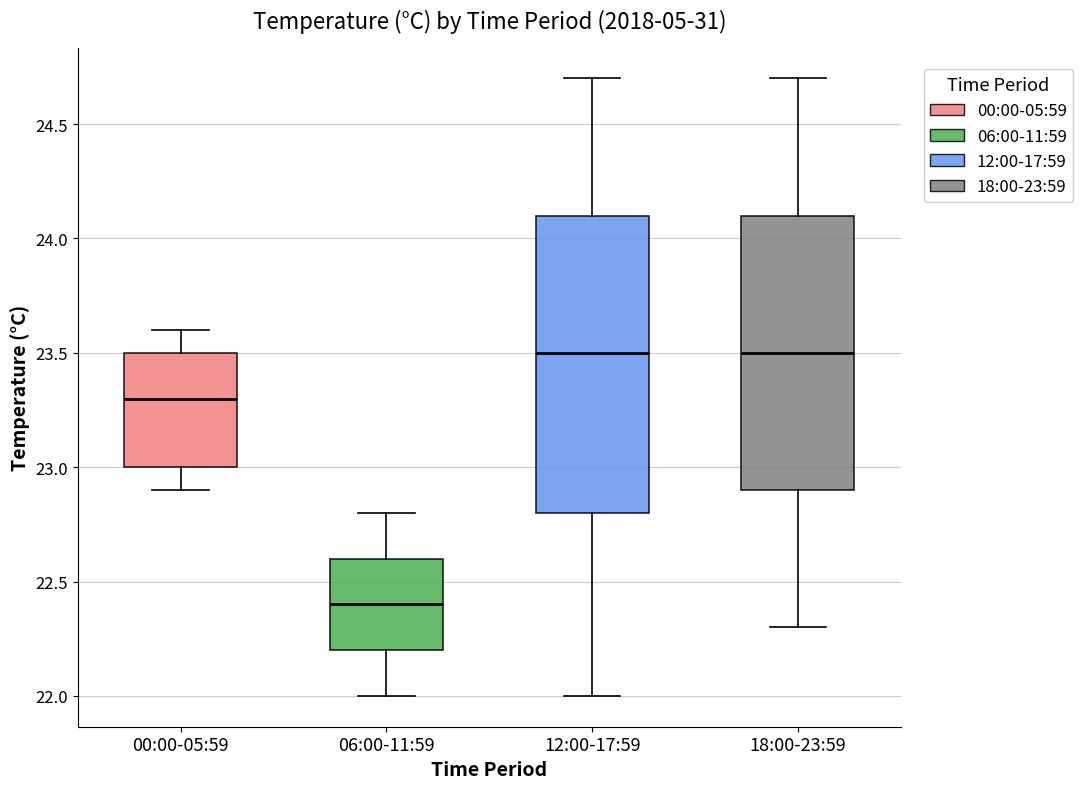

Which box has the lowest median line?

06:00-11:59